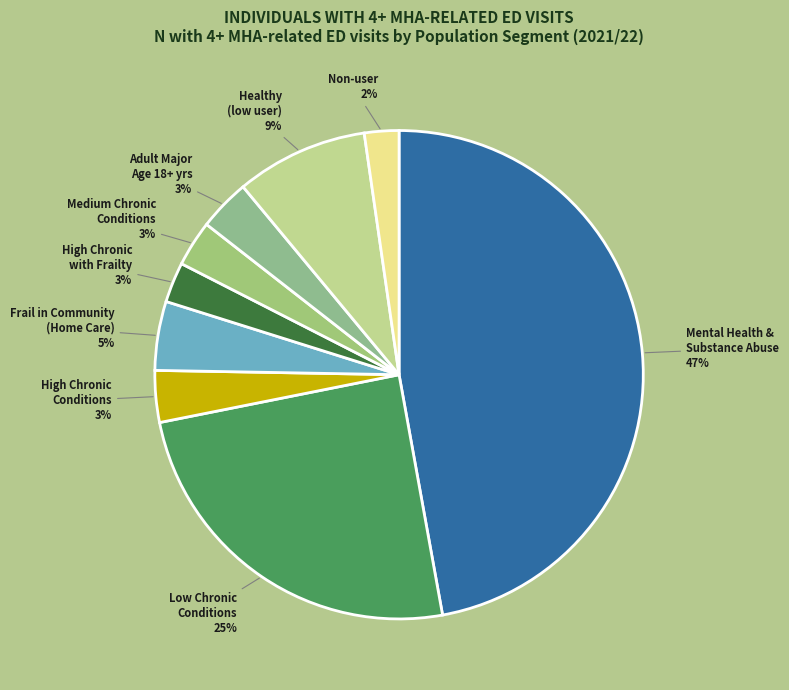

Combined, do Healthy (low user) and Non-user account for over 50%?

No